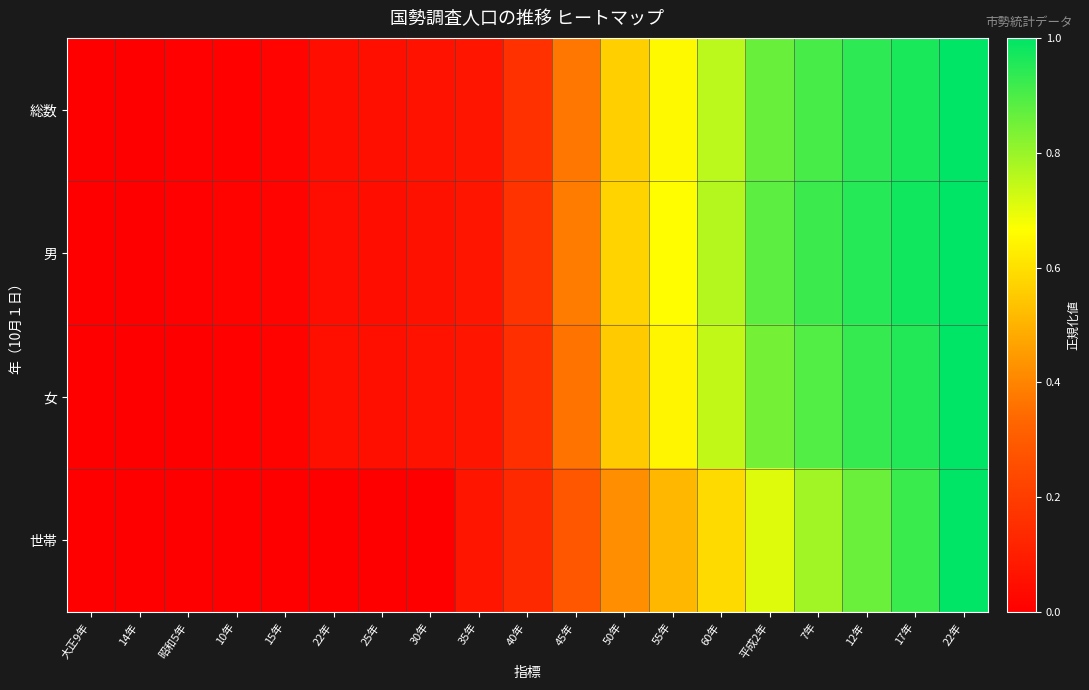

At which category is the sum across all series the highest?

22年